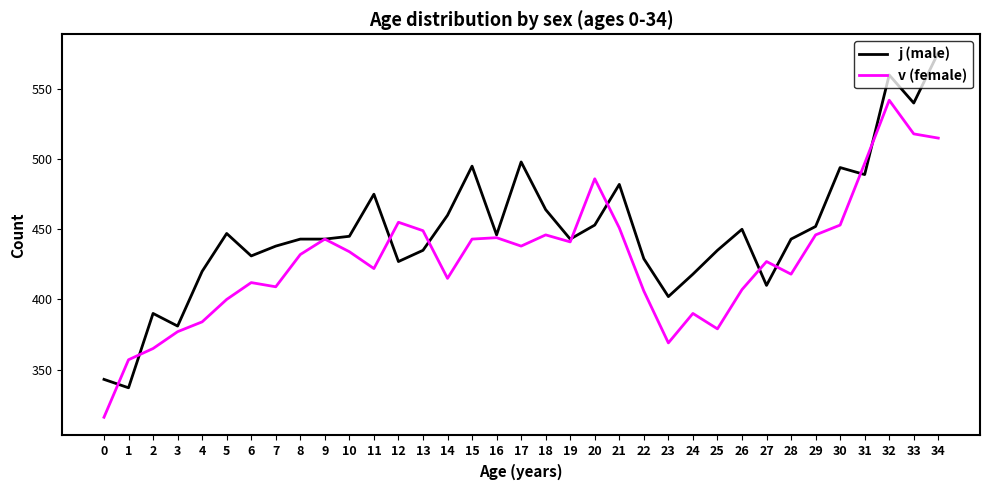

How many series are shown in this chart?

2